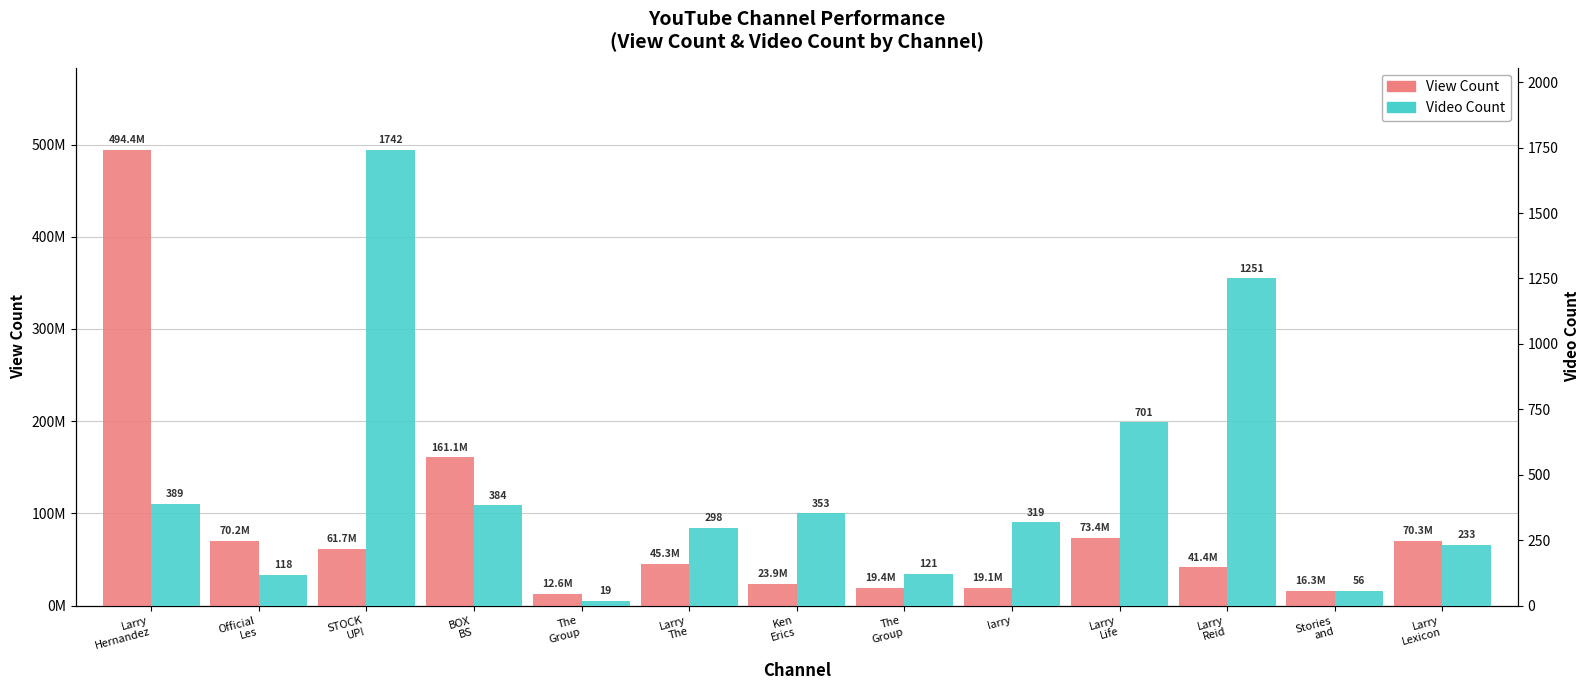

Which label corresponds to the smallest value in the chart?

The
Group